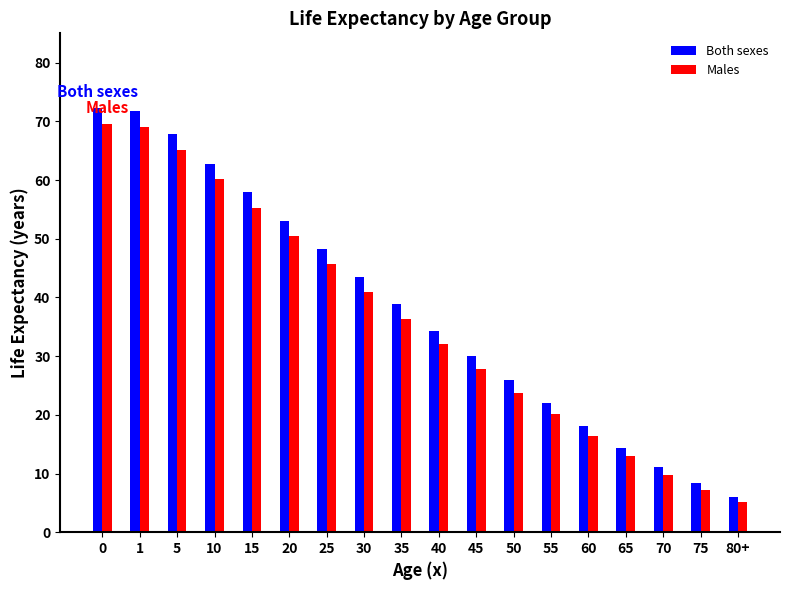

Count the number of data series in this chart.

2